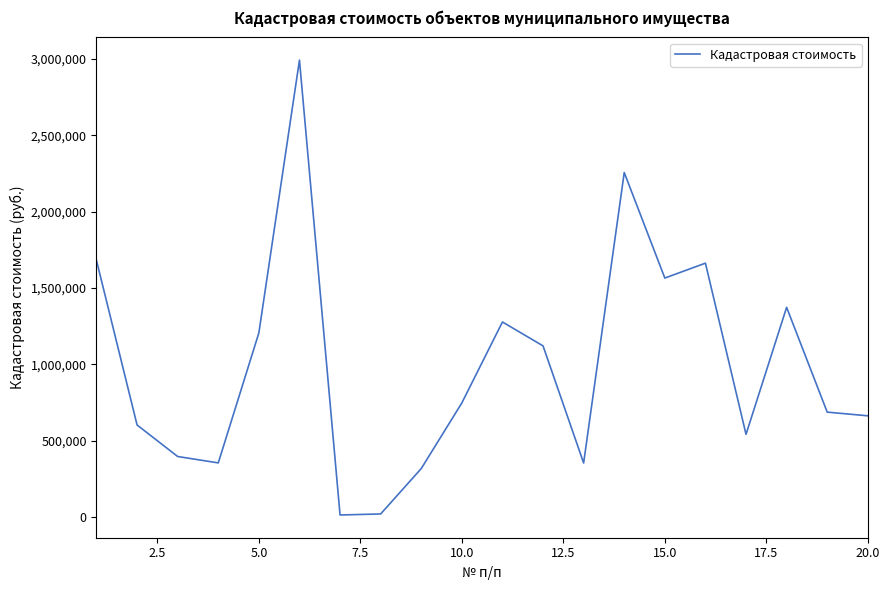

What is the greatest value displayed?

2991277.2